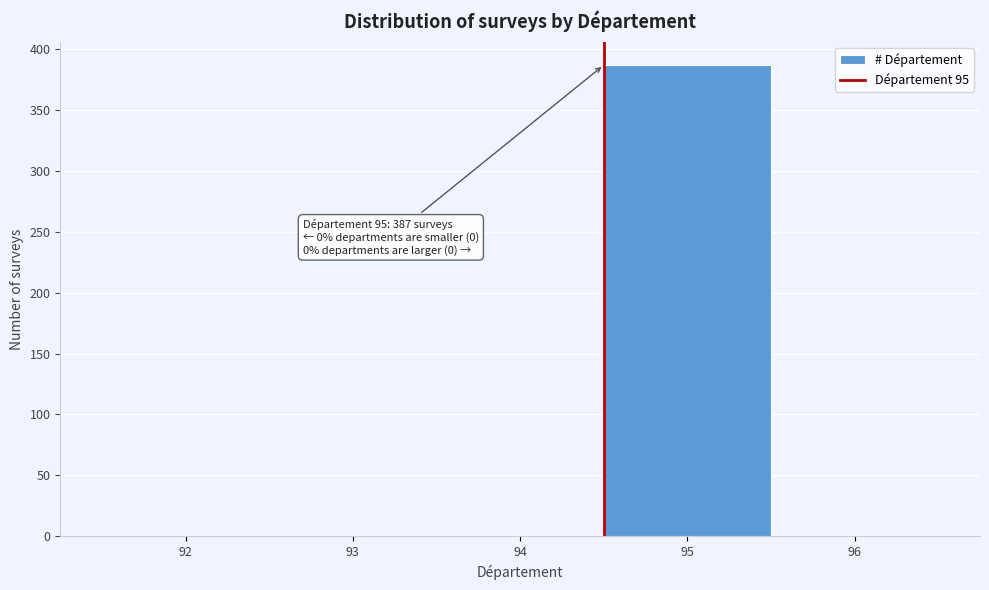

Reading right to left, what are all the values shown in this chart?

96=0	95=387	94=0	93=0	92=0